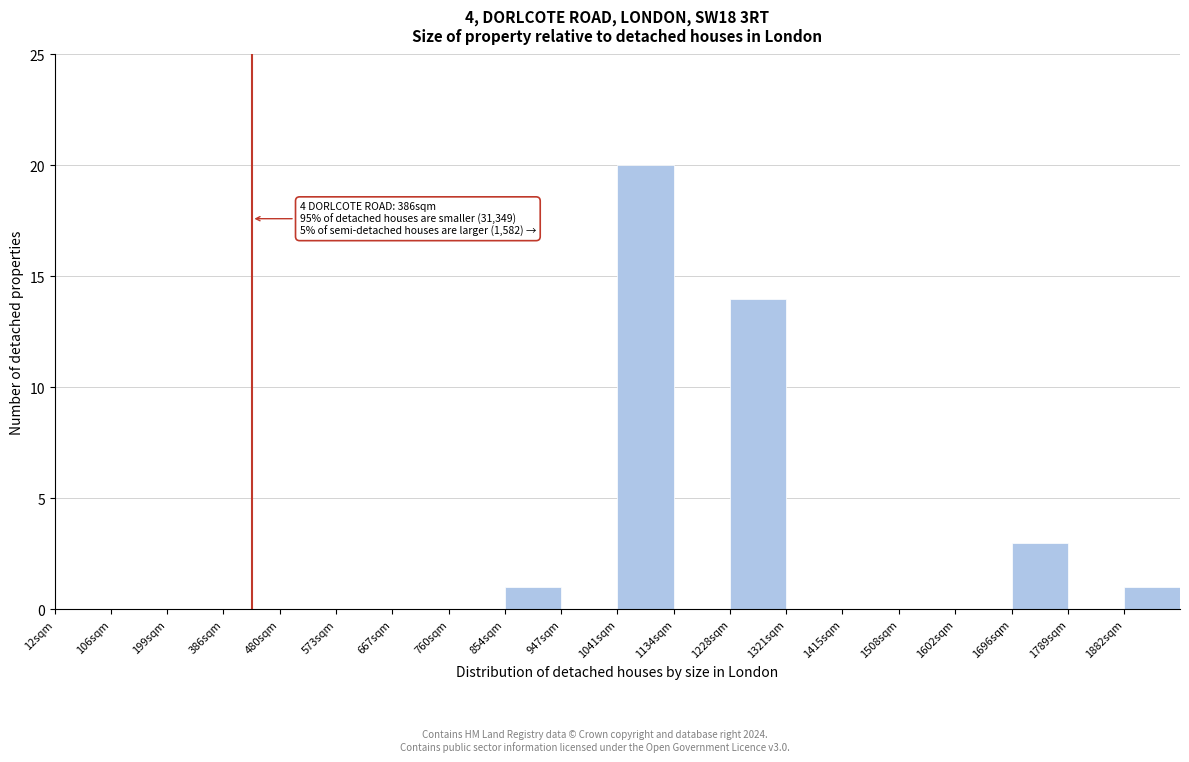

Reading left to right, transcribe all the data shown in this chart.

12sqm=0	106sqm=0	199sqm=0	386sqm=0	480sqm=0	573sqm=0	667sqm=0	760sqm=0	854sqm=1	947sqm=0	1041sqm=20	1134sqm=0	1228sqm=14	1321sqm=0	1415sqm=0	1508sqm=0	1602sqm=0	1696sqm=3	1789sqm=0	1882sqm=1